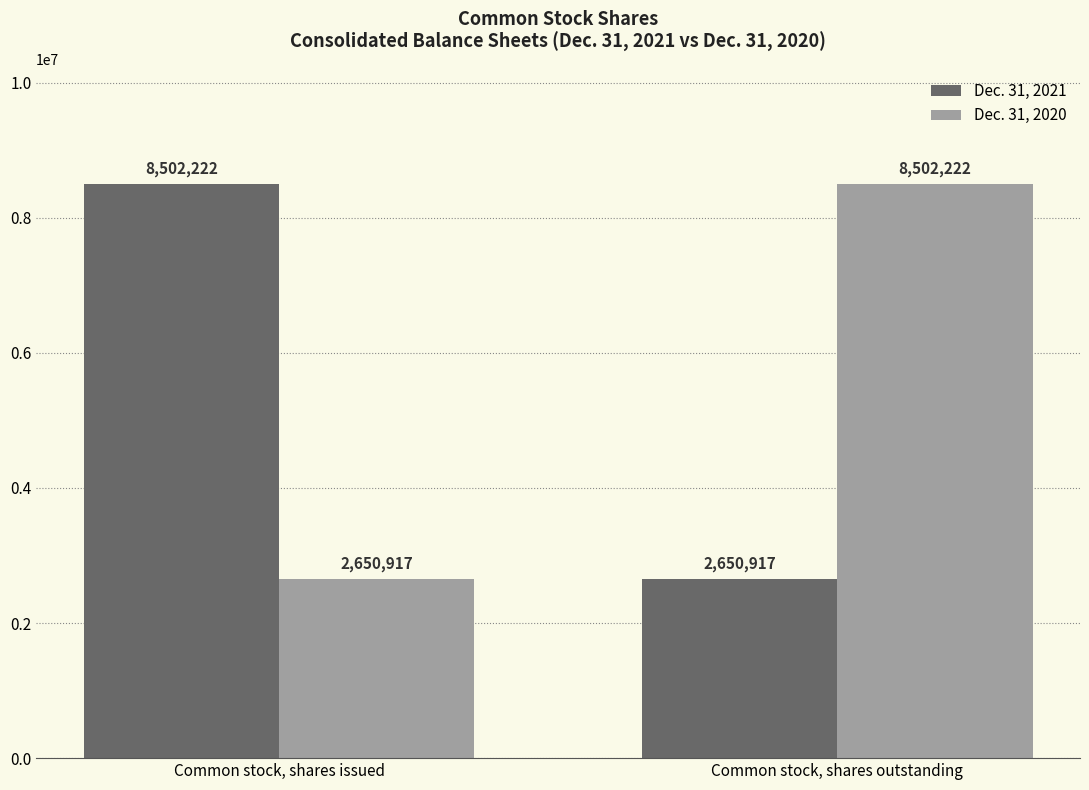

What is the total value across all series at Common stock, shares issued?

11153139